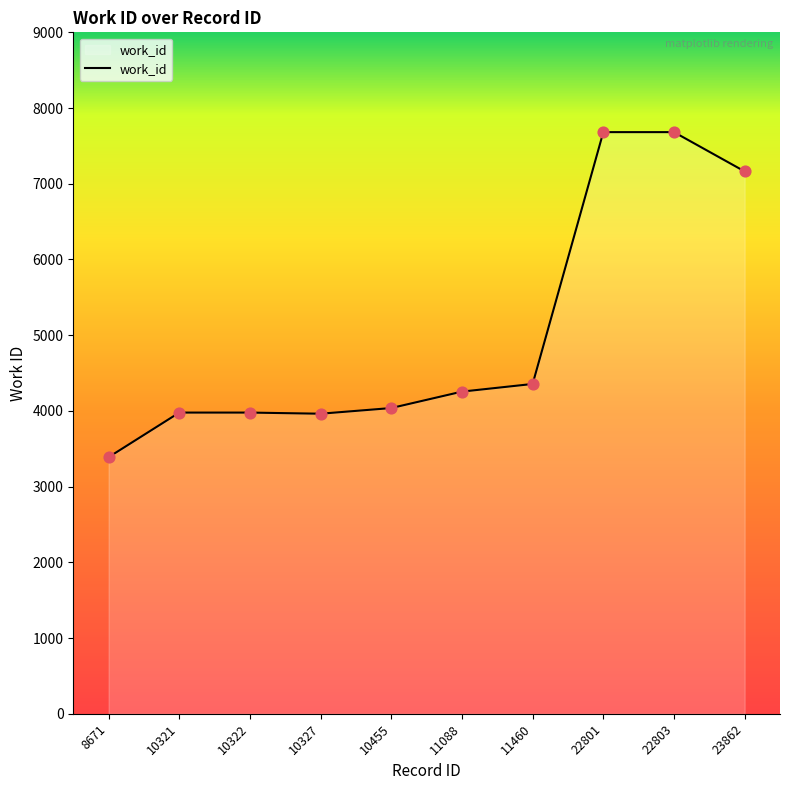

Approximately how many times larger is the value at 8671 compared to 10322?

0.9